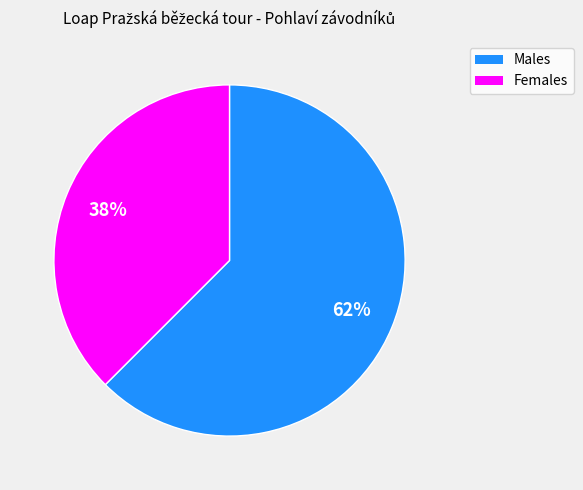

Is there any slice that represents more than half of the pie?

Yes